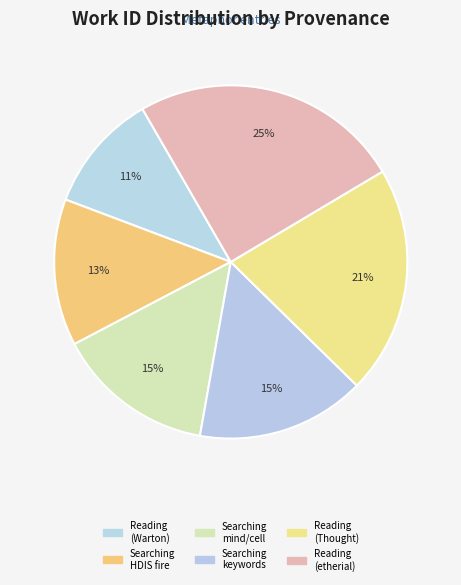

How many slices are in this pie chart?

6